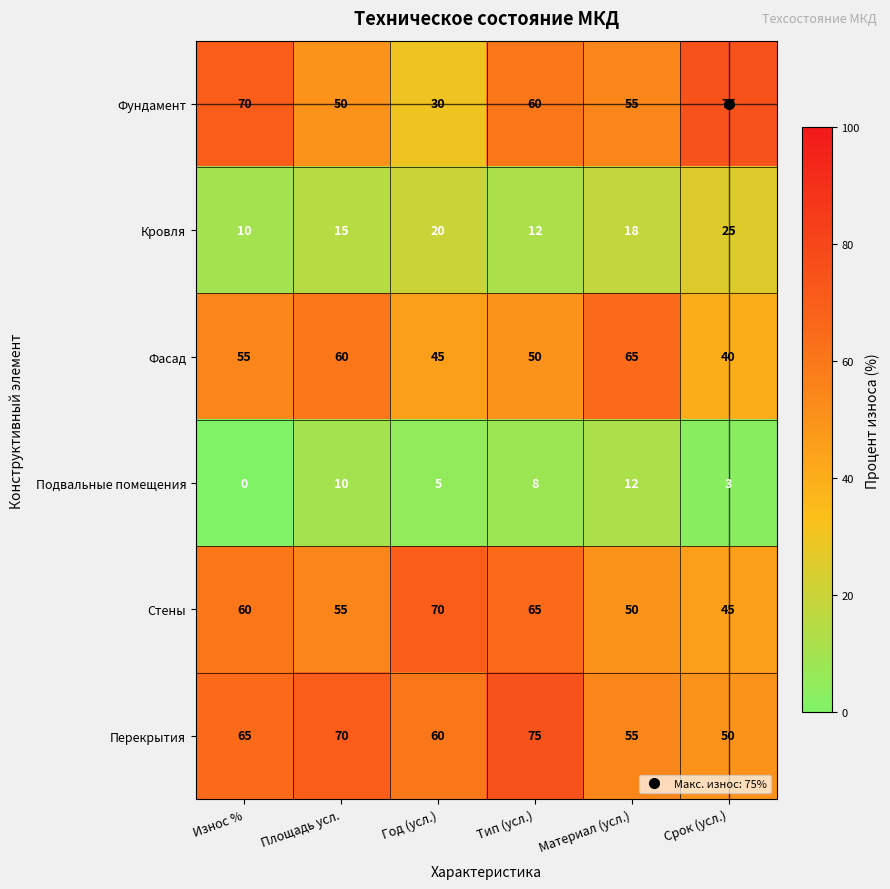

What is the difference between the Стены values at Год (усл.) and Износ %?

10